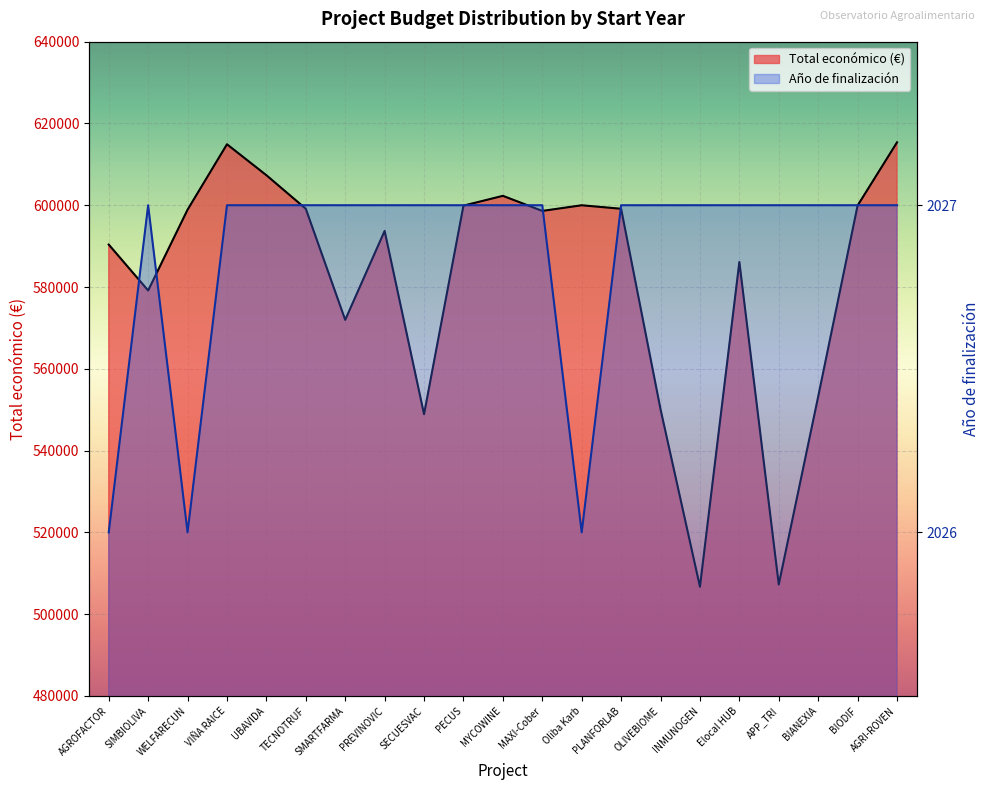

How many data points in Año de finalización are less than 2027?

3